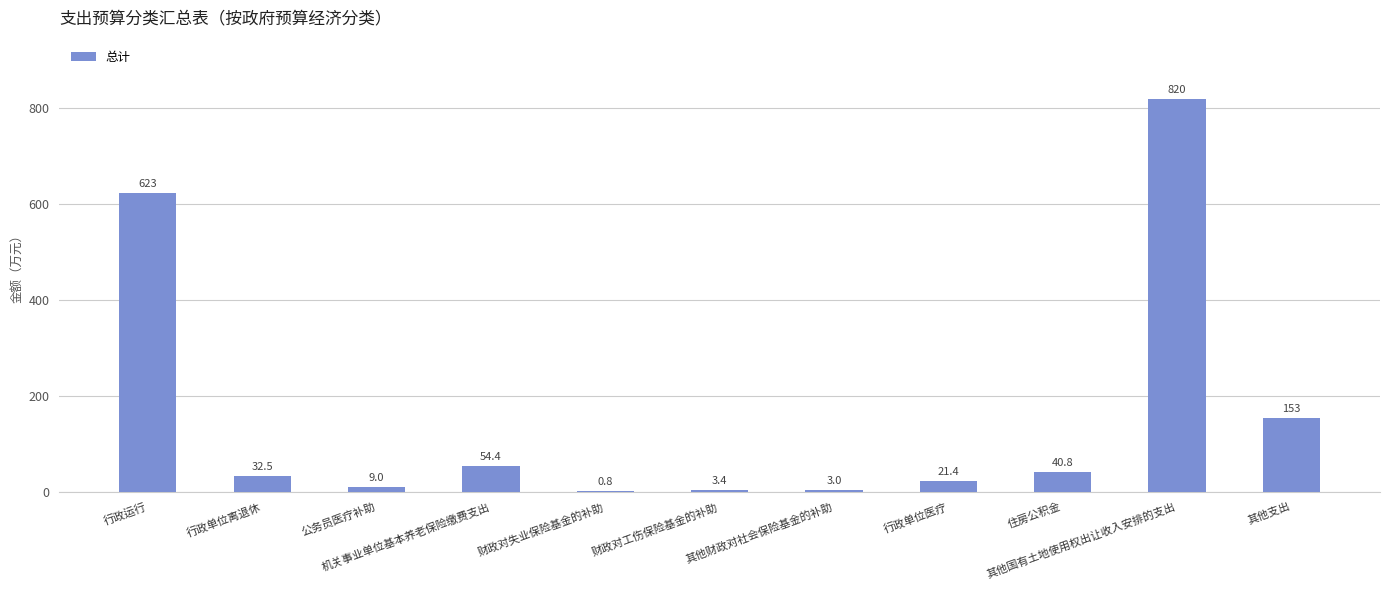

What is the change in value from 其他财政对社会保险基金的补助 to 其他支出?

+150.0